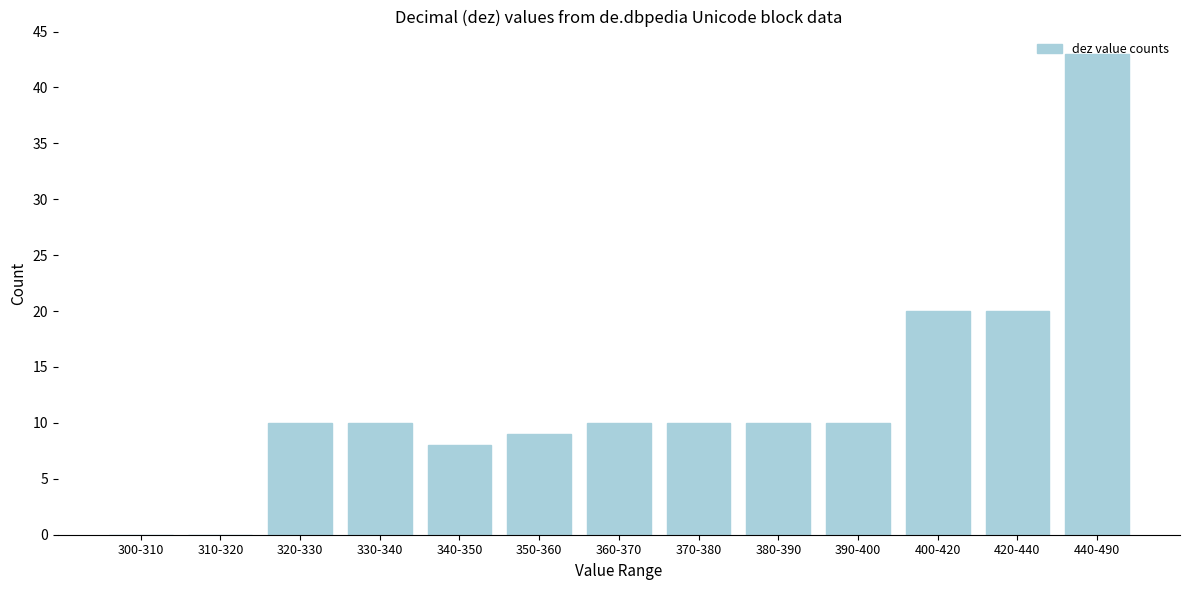

The chart shows a value of 24 at 440-490. True or false?

False